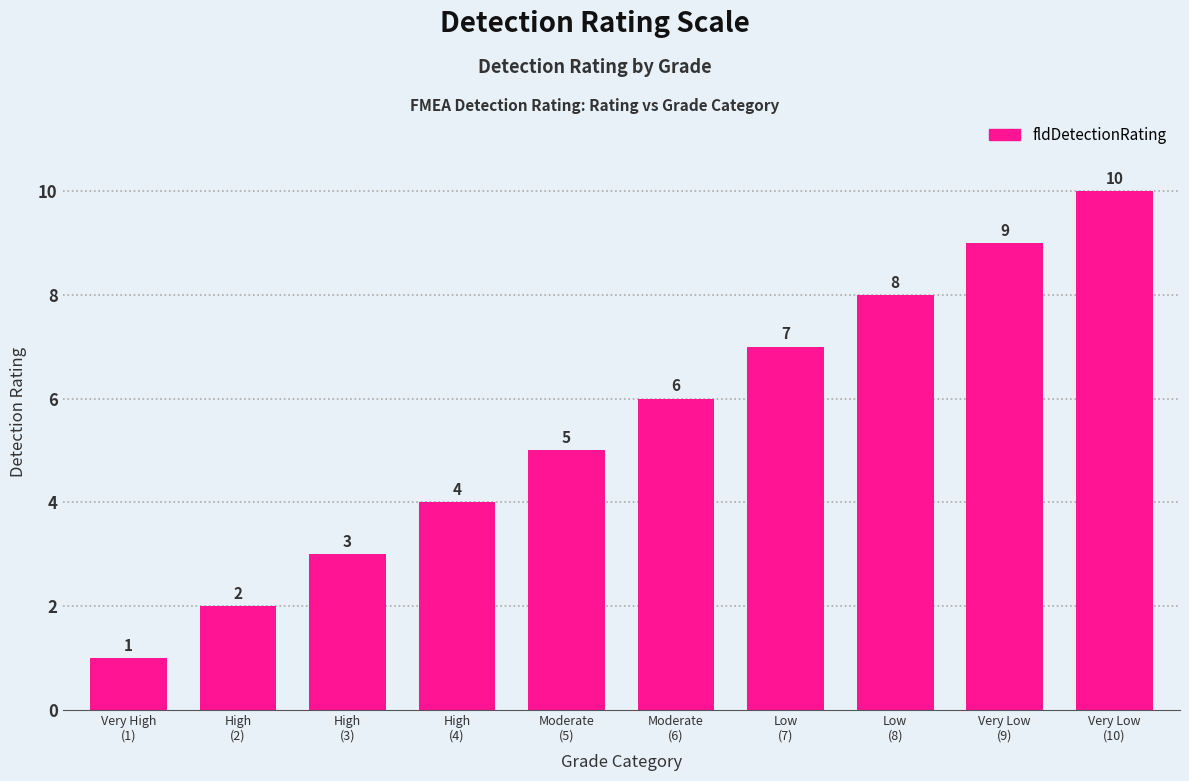

List the labels in order of value, largest first.

Very Low
(10), Very Low
(9), Low
(8), Low
(7), Moderate
(6), Moderate
(5), High
(4), High
(3), High
(2), Very High
(1)